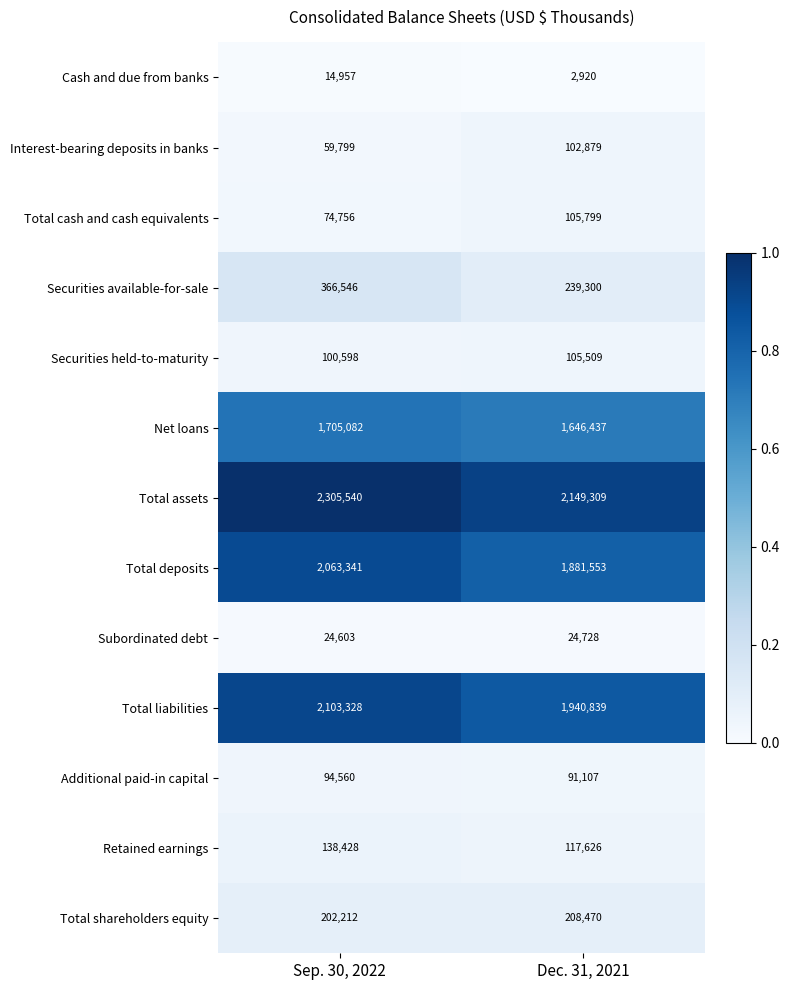

Which label corresponds to the smallest value in the chart?

Dec. 31, 2021